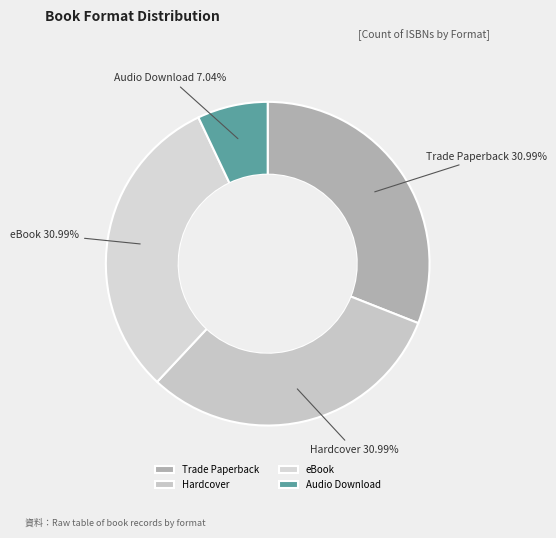

What percentage do Trade Paperback and eBook together represent?

62.0%